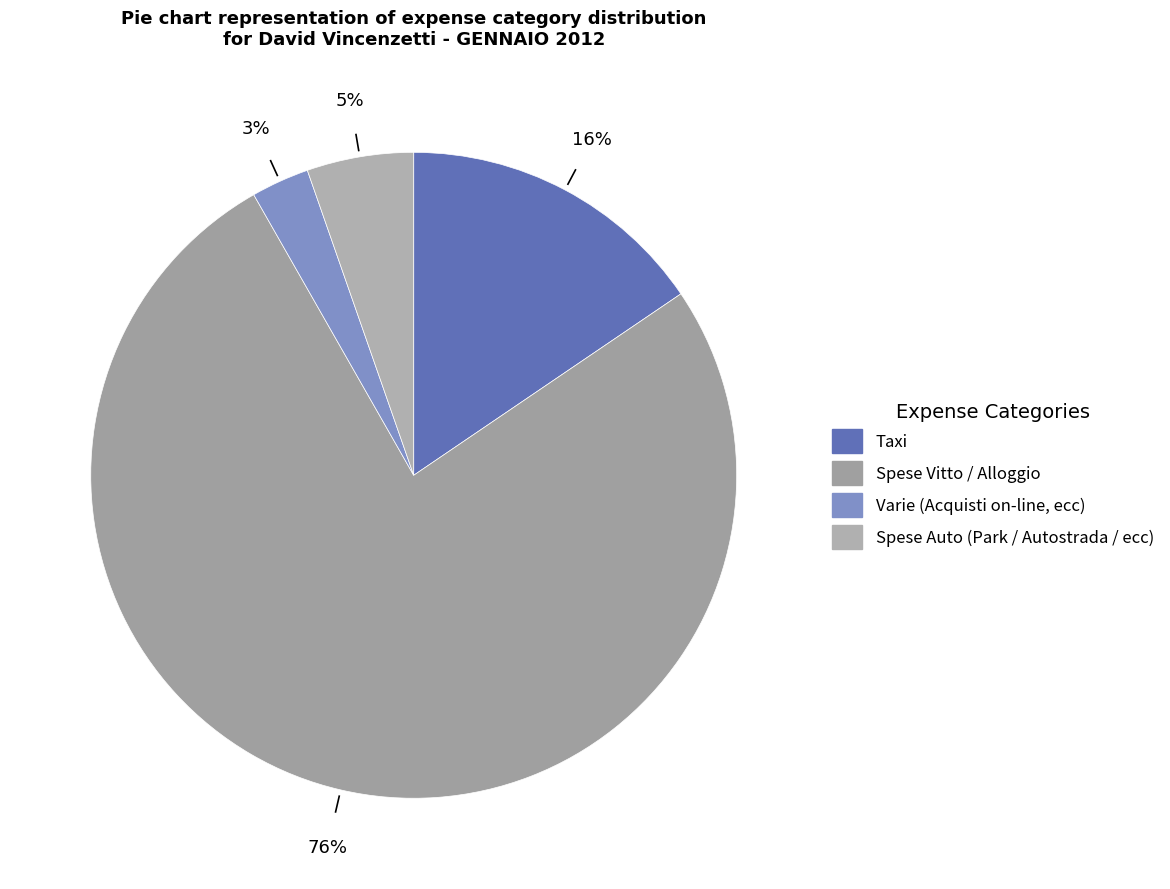

Rank the categories by value from highest to lowest.

Spese Vitto / Alloggio, Taxi, Spese Auto (Park / Autostrada / ecc), Varie (Acquisti on-line, ecc)